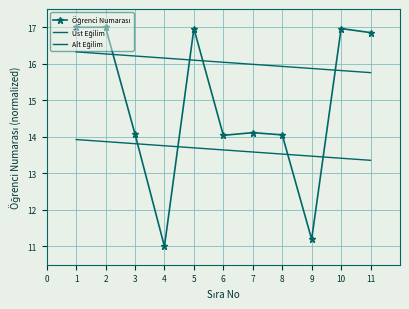

How many data points in Öğrenci Numarası are above 14?

9